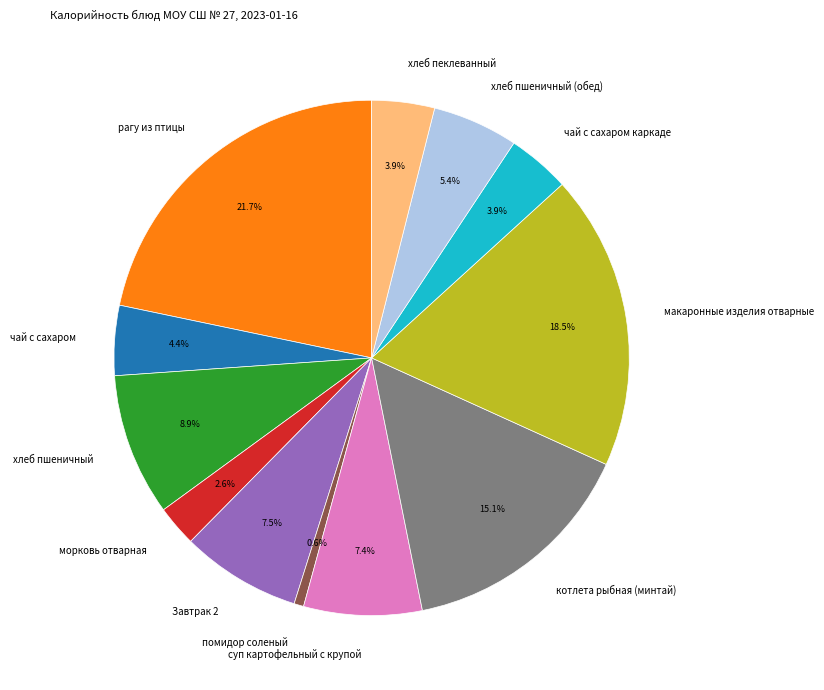

Which slice is the smallest?

помидор соленый